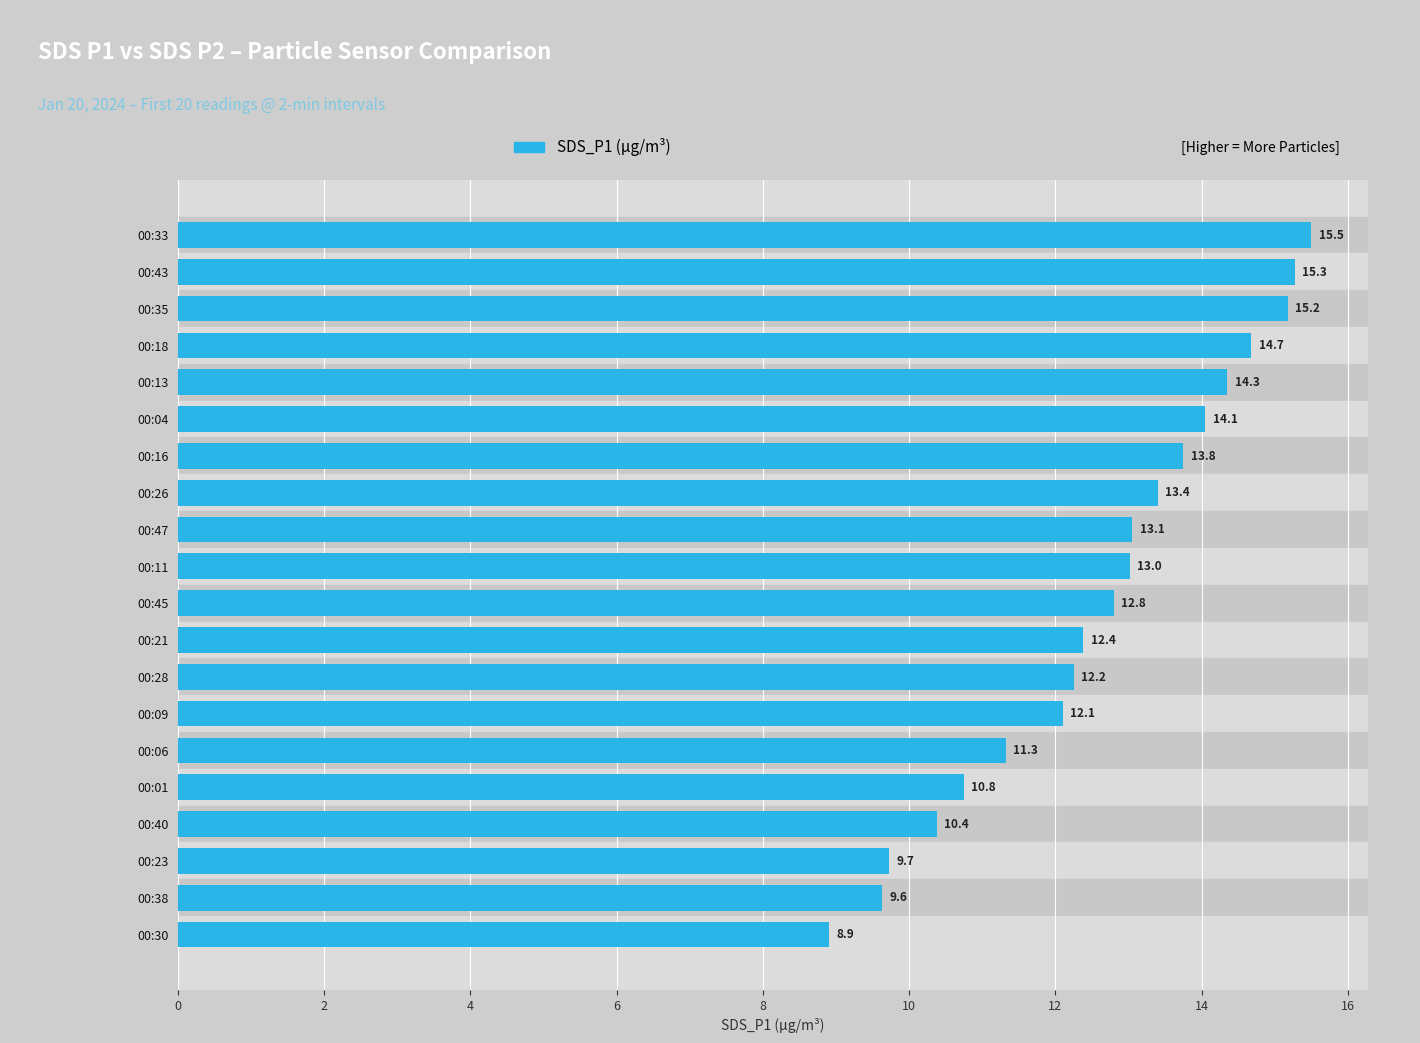

What is the average value?

12.6